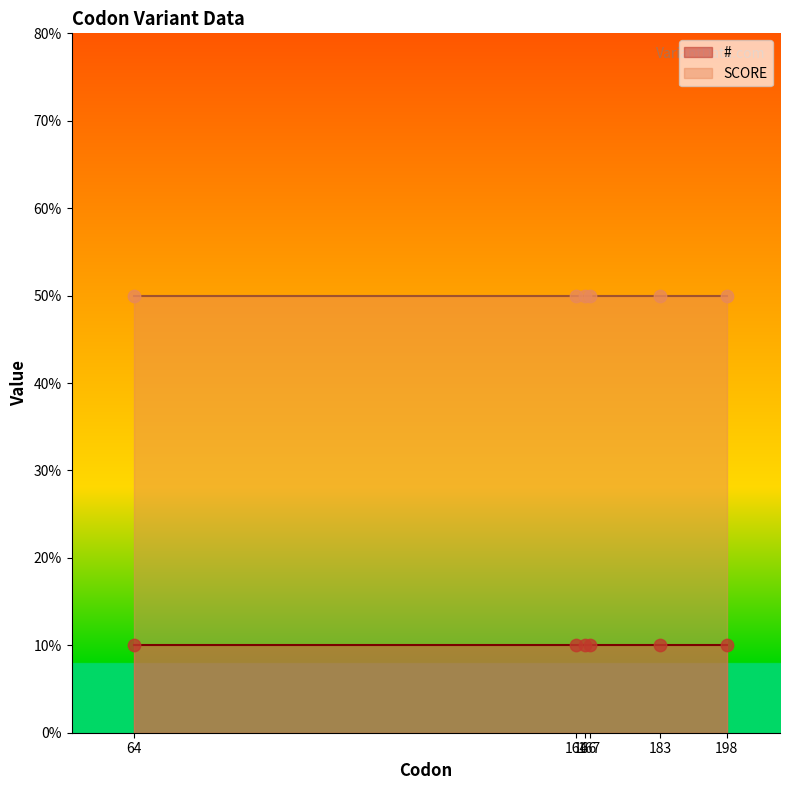

Which series contains the highest Y value?

SCORE